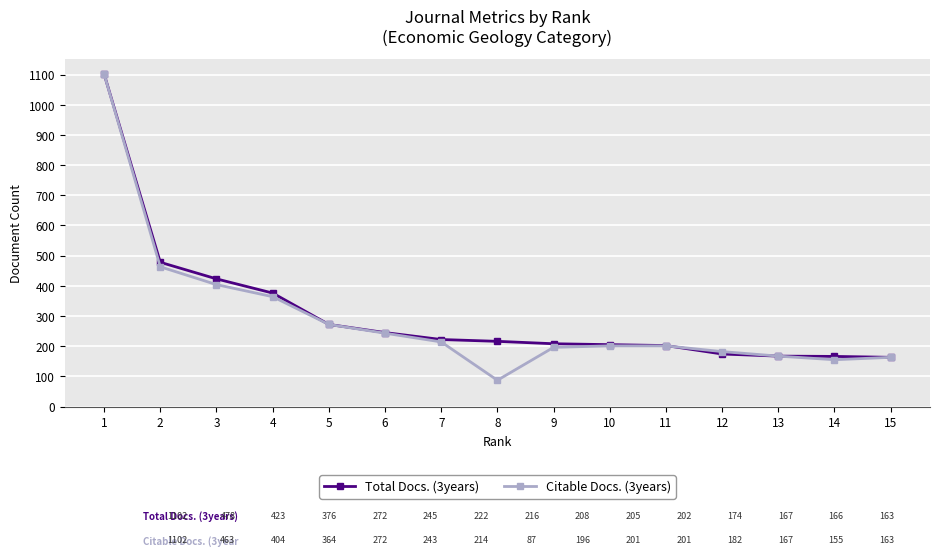

At which category does Citable Docs. (3years) reach its first local valley?

8